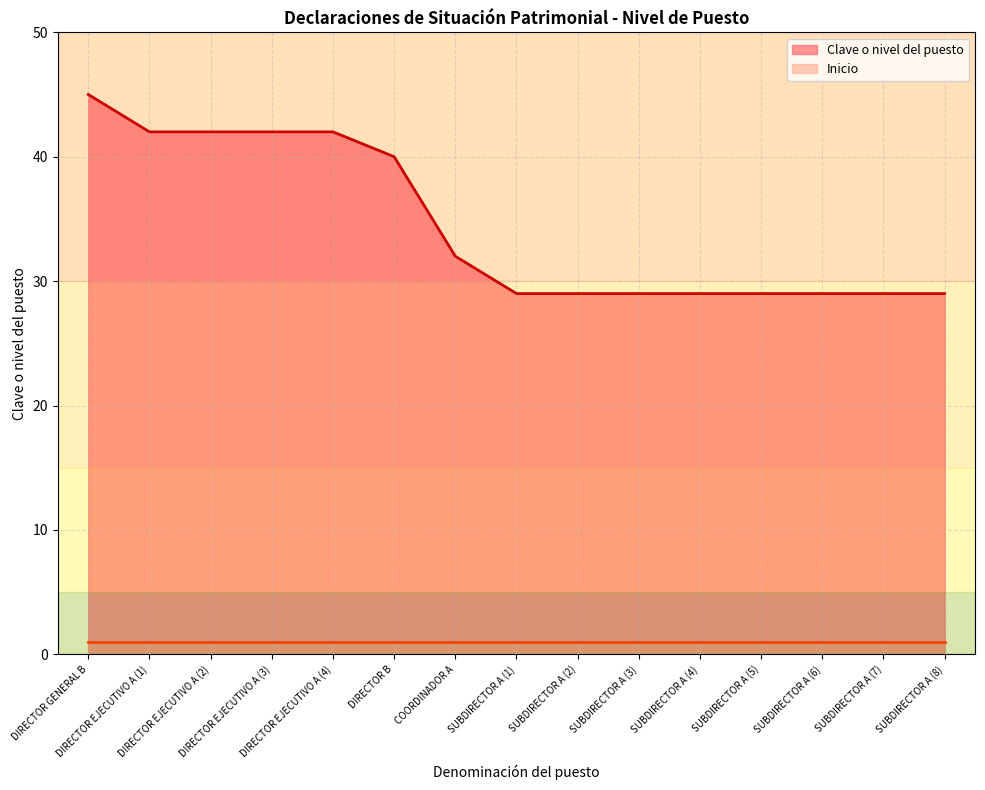

What is the difference between the maximum and minimum values?

16